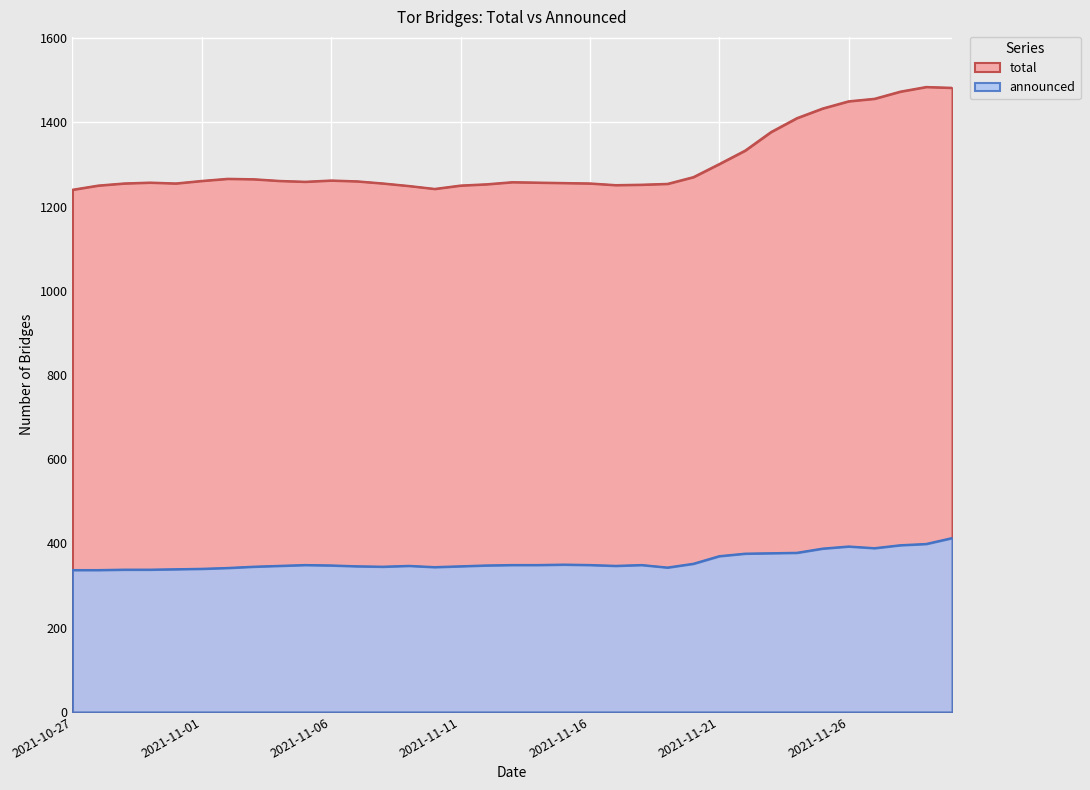

What are all the series names shown in the legend?

total, announced